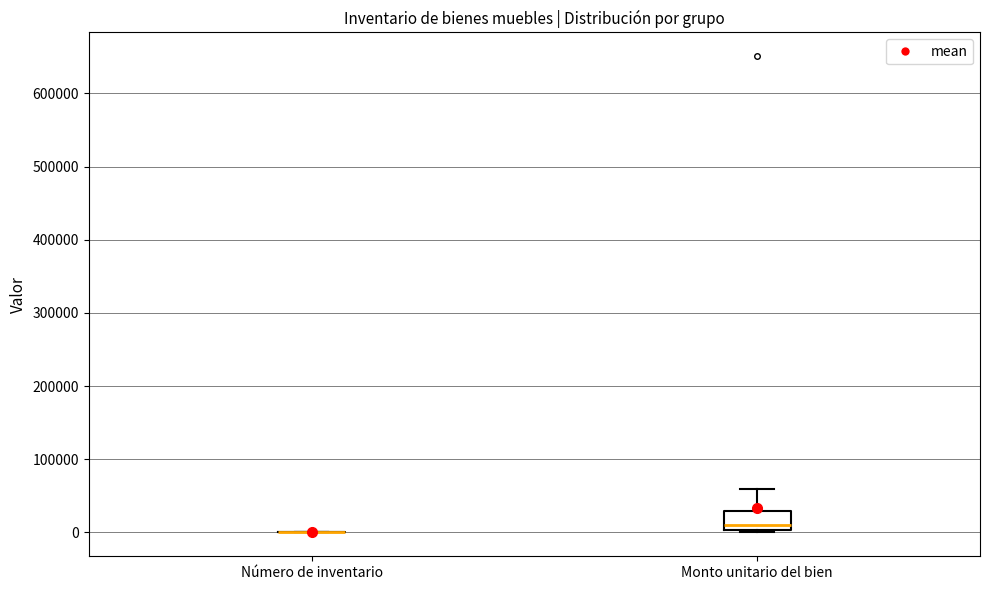

Comparing the boxes themselves (not the whiskers), which one is the tallest?

Monto unitario del bien